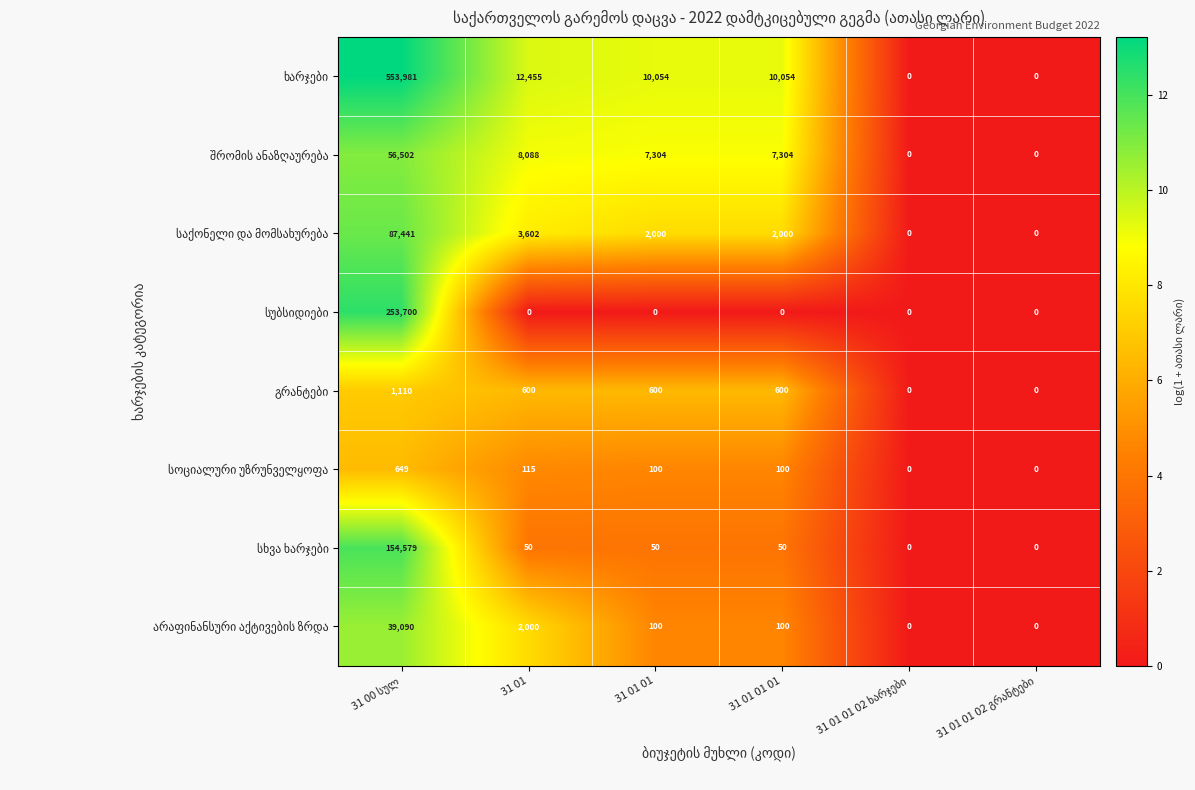

Count the number of categories in the chart.

6